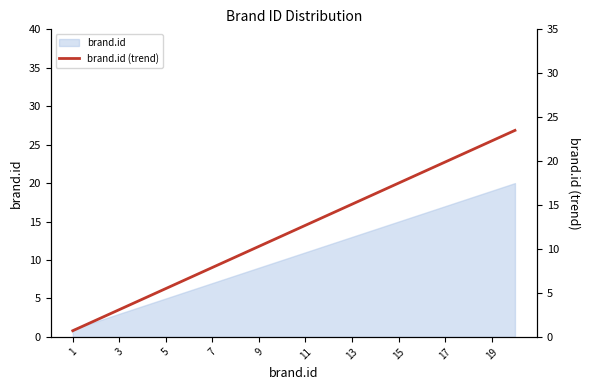

Is it true that the value at 19 is 32.2?

False